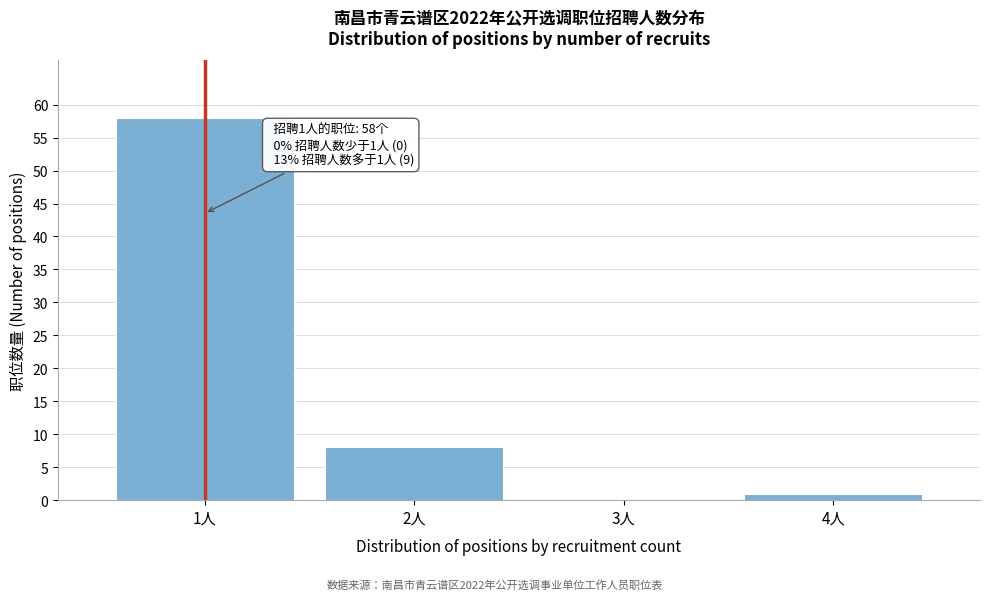

Reading right to left, extract all data points from this chart.

4人=1	3人=0	2人=8	1人=58